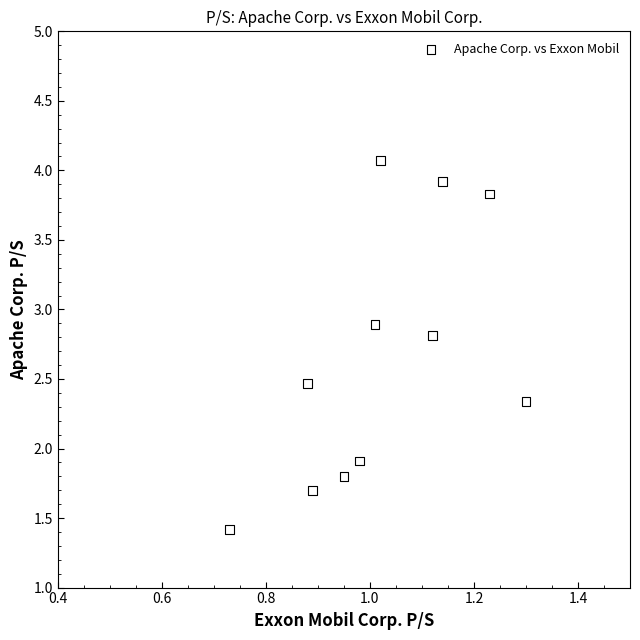

What is the average Y value?

2.7